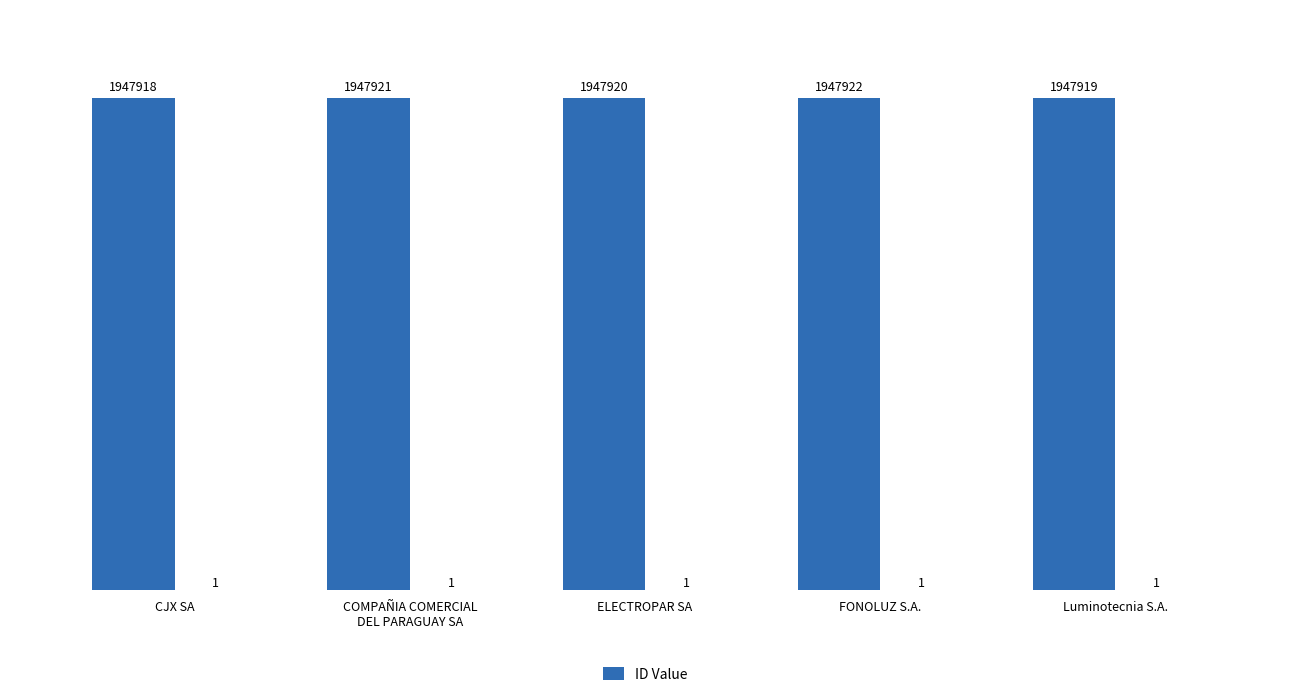

List the labels in order of value, smallest first.

CJX SA, Luminotecnia S.A., ELECTROPAR SA, COMPAÑIA COMERCIAL
DEL PARAGUAY SA, FONOLUZ S.A.